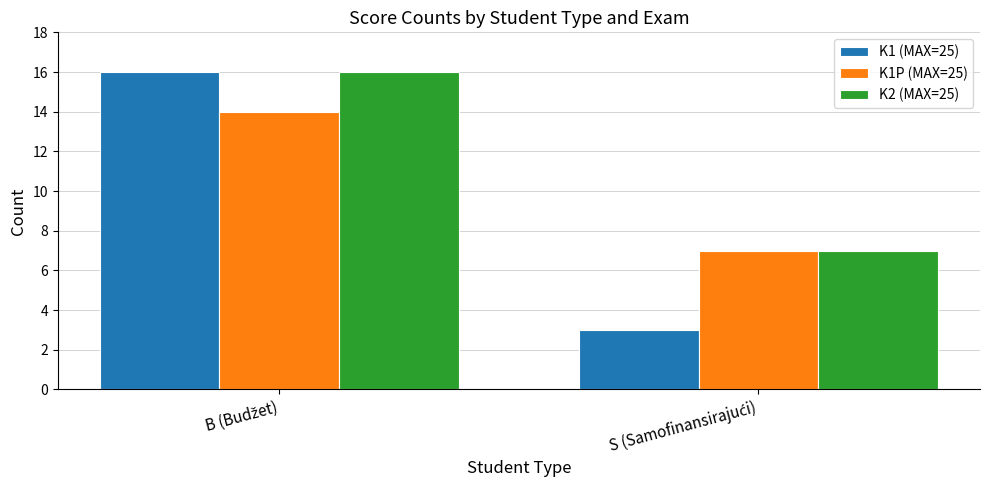

Count the number of data series in this chart.

3